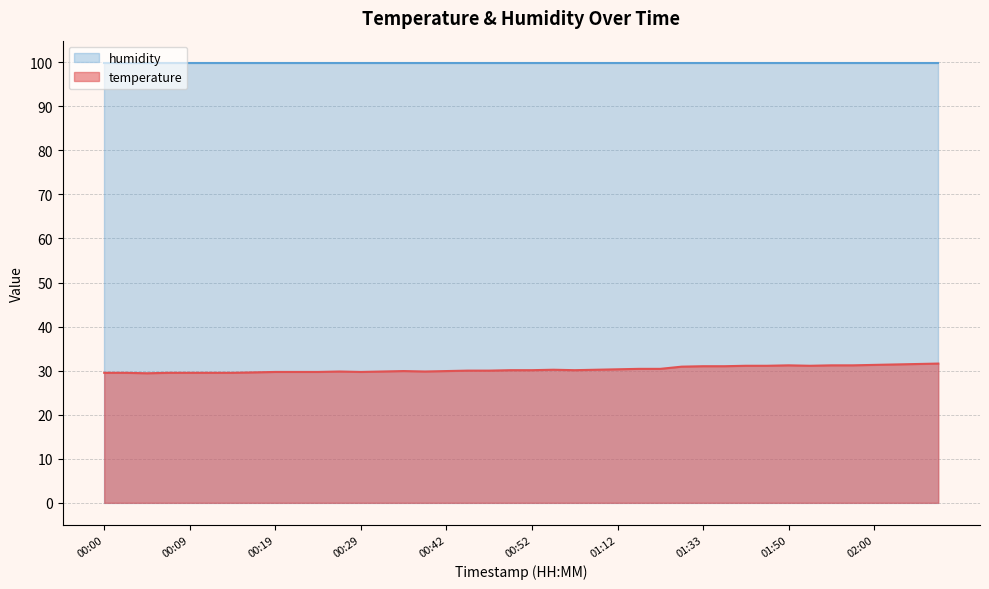

Rank the categories by value from lowest to highest.

00:05, 00:00, 00:02, 00:07, 00:09, 00:12, 00:14, 00:17, 00:19, 00:22, 00:24, 00:29, 00:27, 00:32, 00:37, 00:34, 00:42, 00:44, 00:47, 00:49, 00:52, 00:59, 00:57, 01:07, 01:12, 01:14, 01:20, 01:30, 01:33, 01:36, 01:39, 01:48, 01:52, 01:50, 01:55, 01:57, 02:00, 02:02, 02:05, 02:07